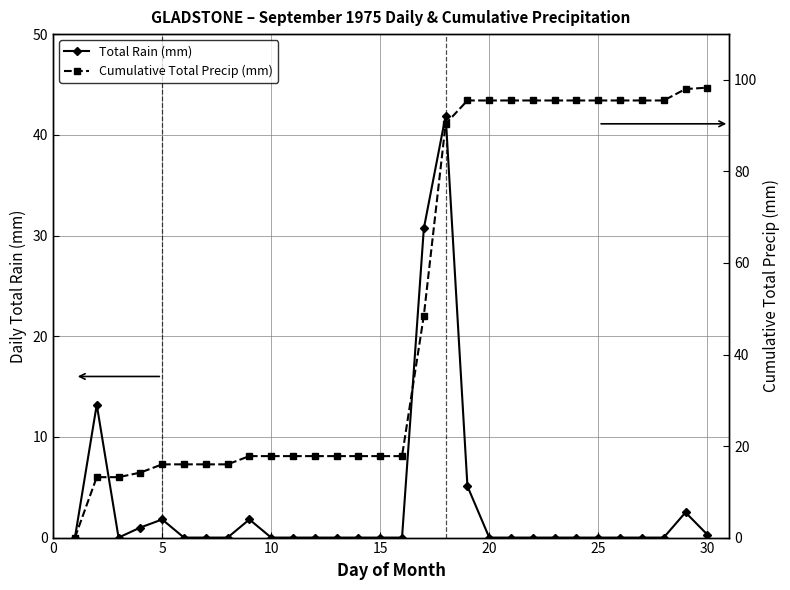

How many series are shown in this chart?

2